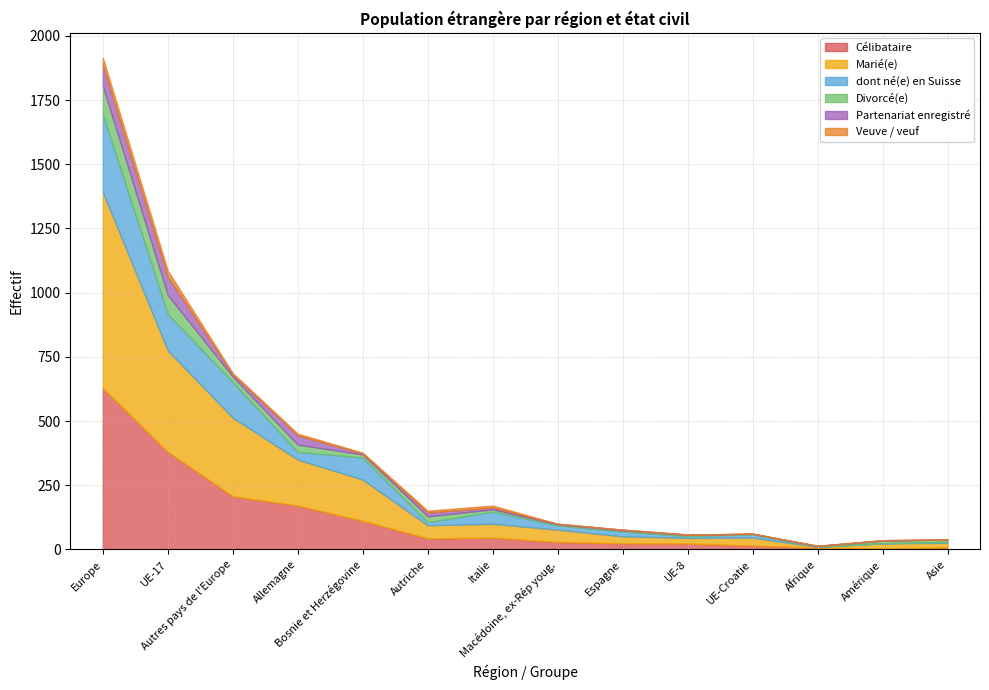

What is the difference between the maximum and minimum values in the Partenariat enregistré series?

82